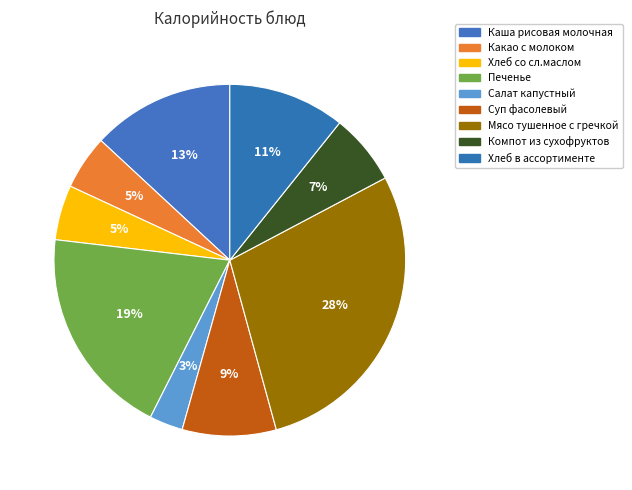

What is the smallest slice in the pie chart?

Салат капустный